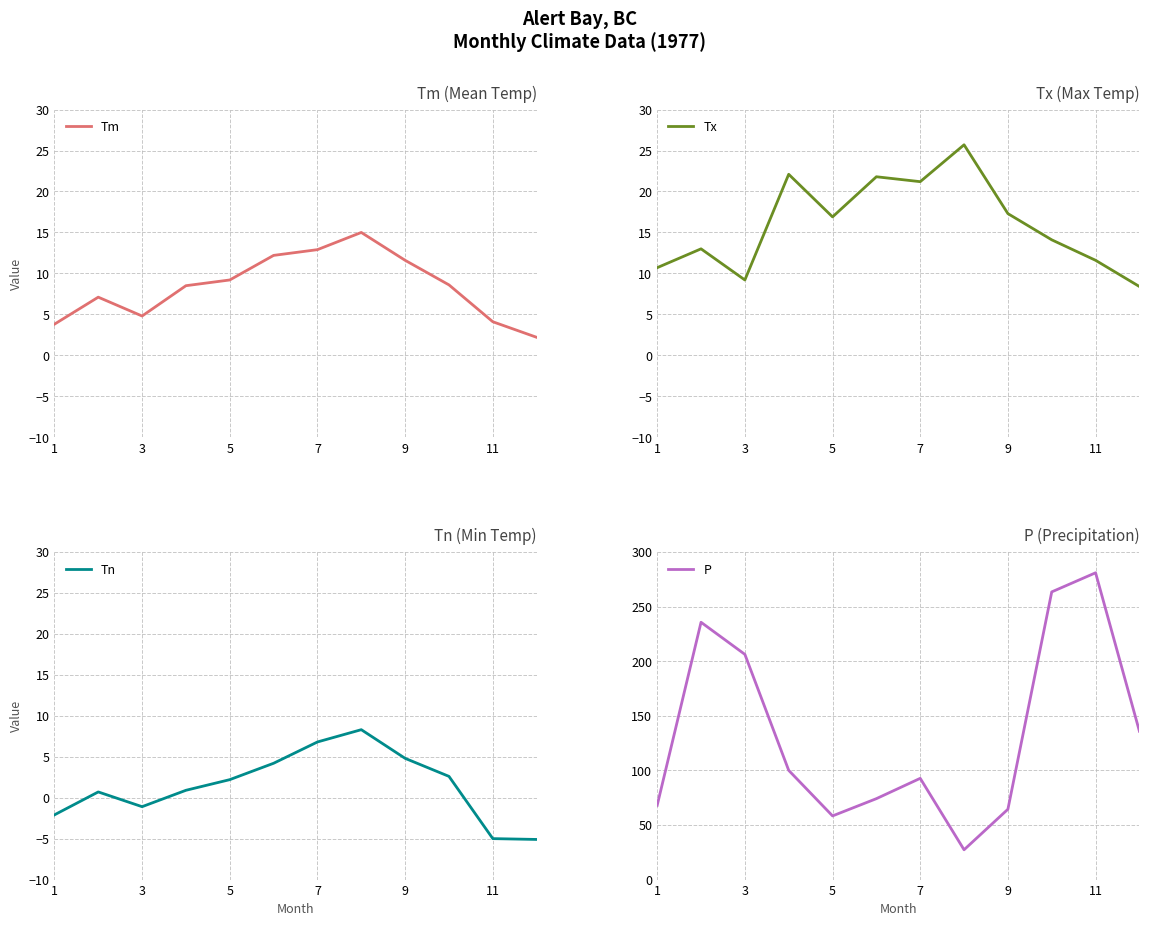

True or false: Tm and Tx cross at least once.

False